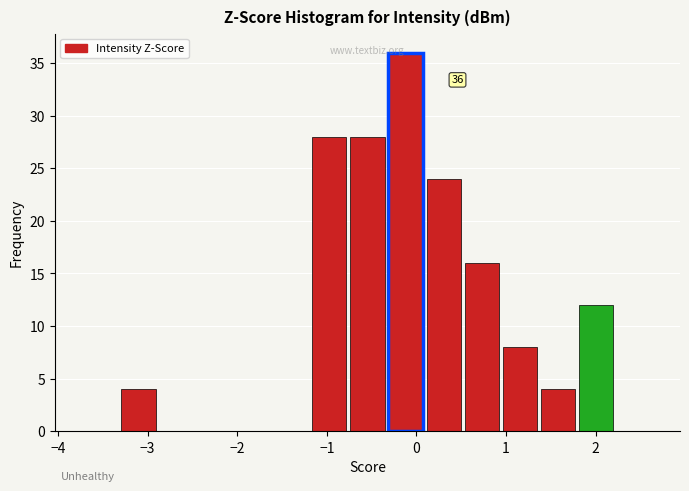

Over which range of the x-axis is the bar tallest?

-0.3 to 0.1